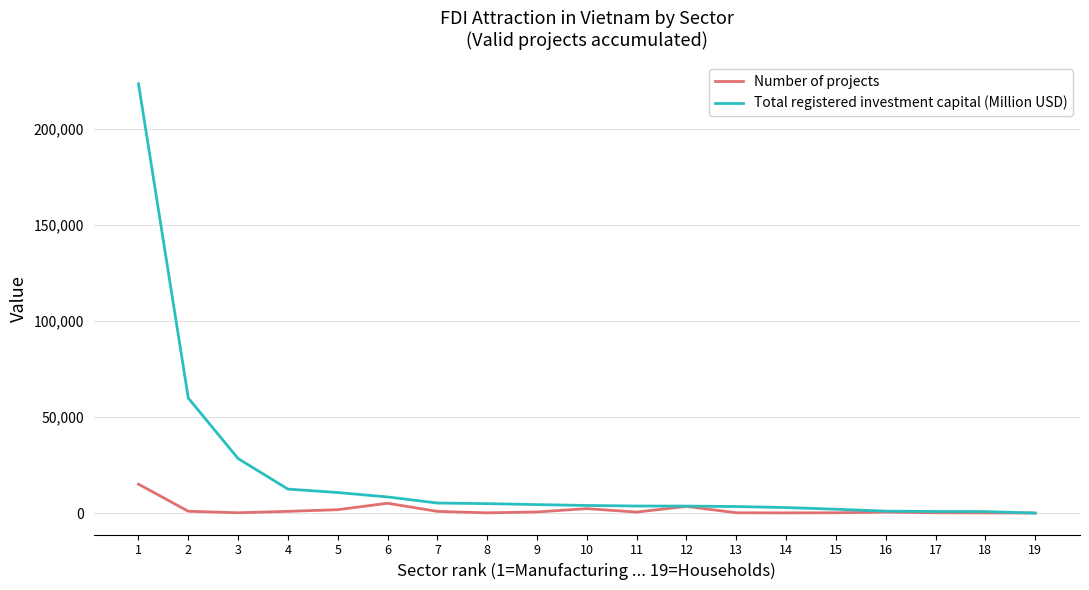

What is the highest value of the Total registered investment capital (Million USD) series?

223619.6